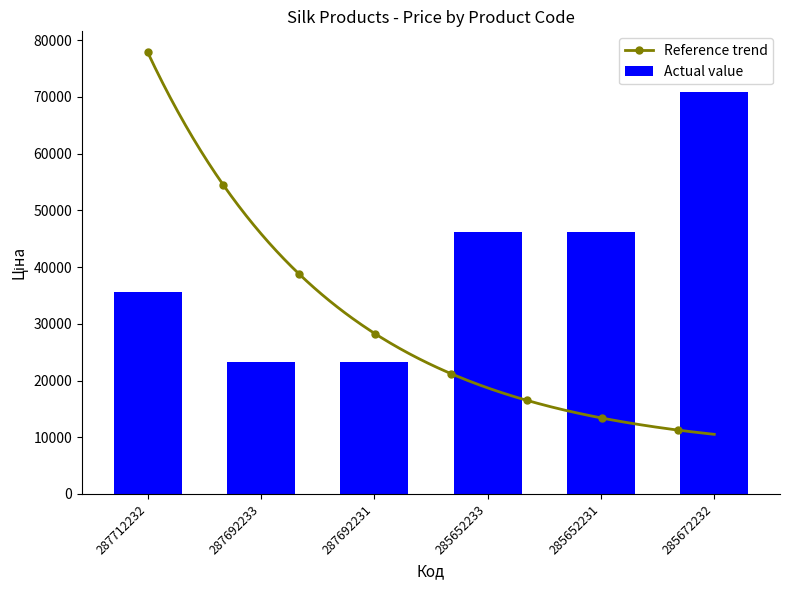

Rank the categories by value from highest to lowest.

285672232, 285652233, 285652231, 287712232, 287692233, 287692231